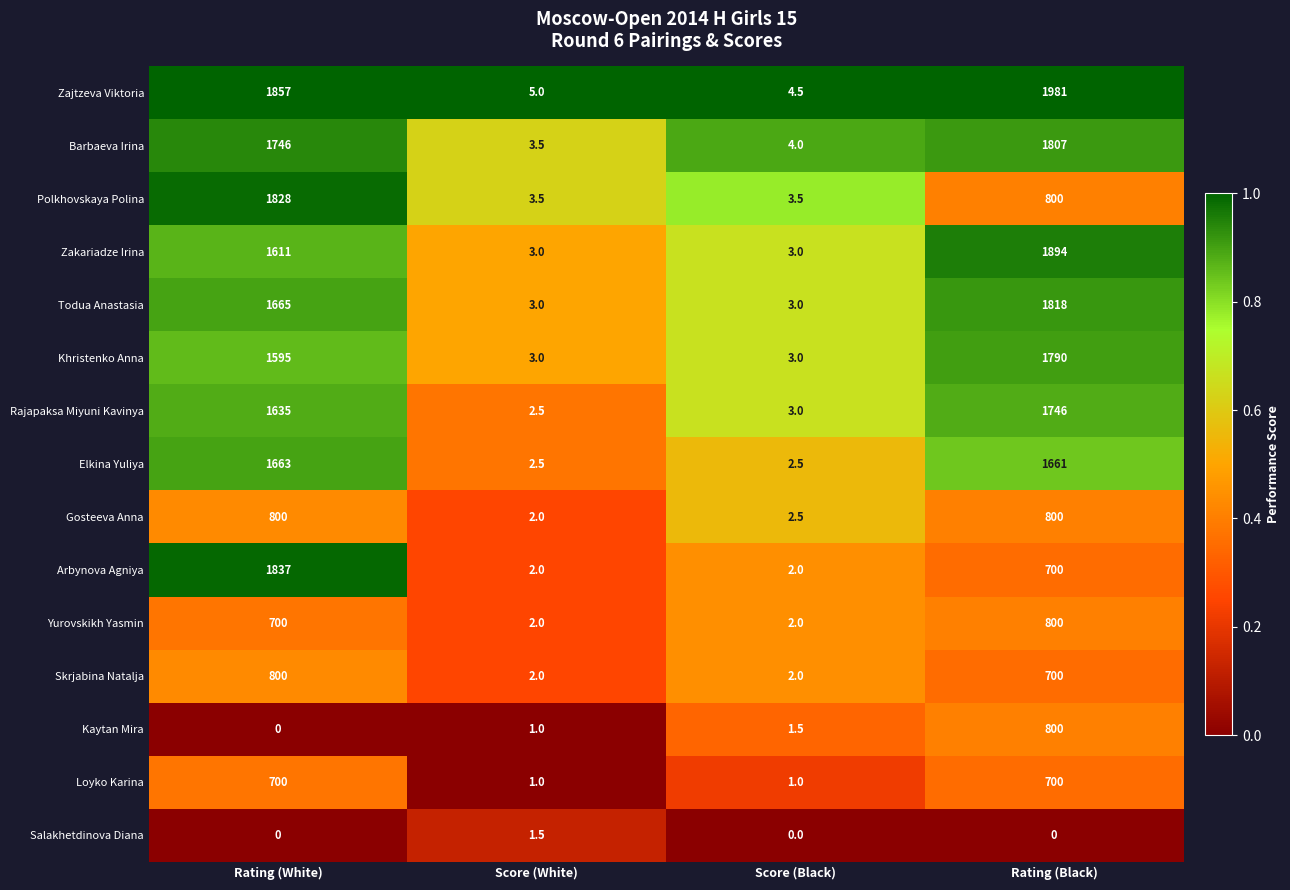

What is the approximate value of Zakariadze Irina at Rating (White)?

1611.0